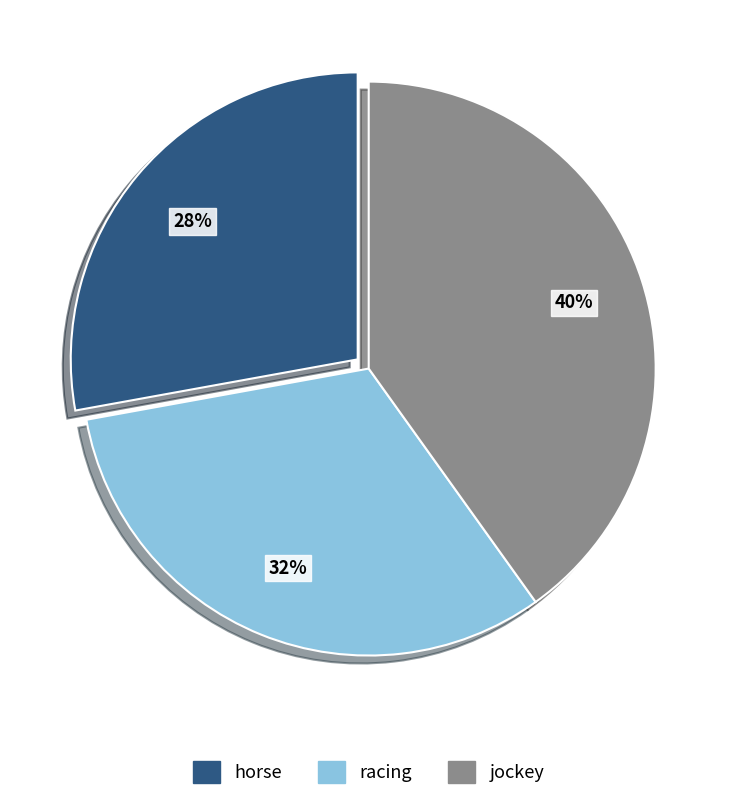

How many segments does this pie chart have?

3